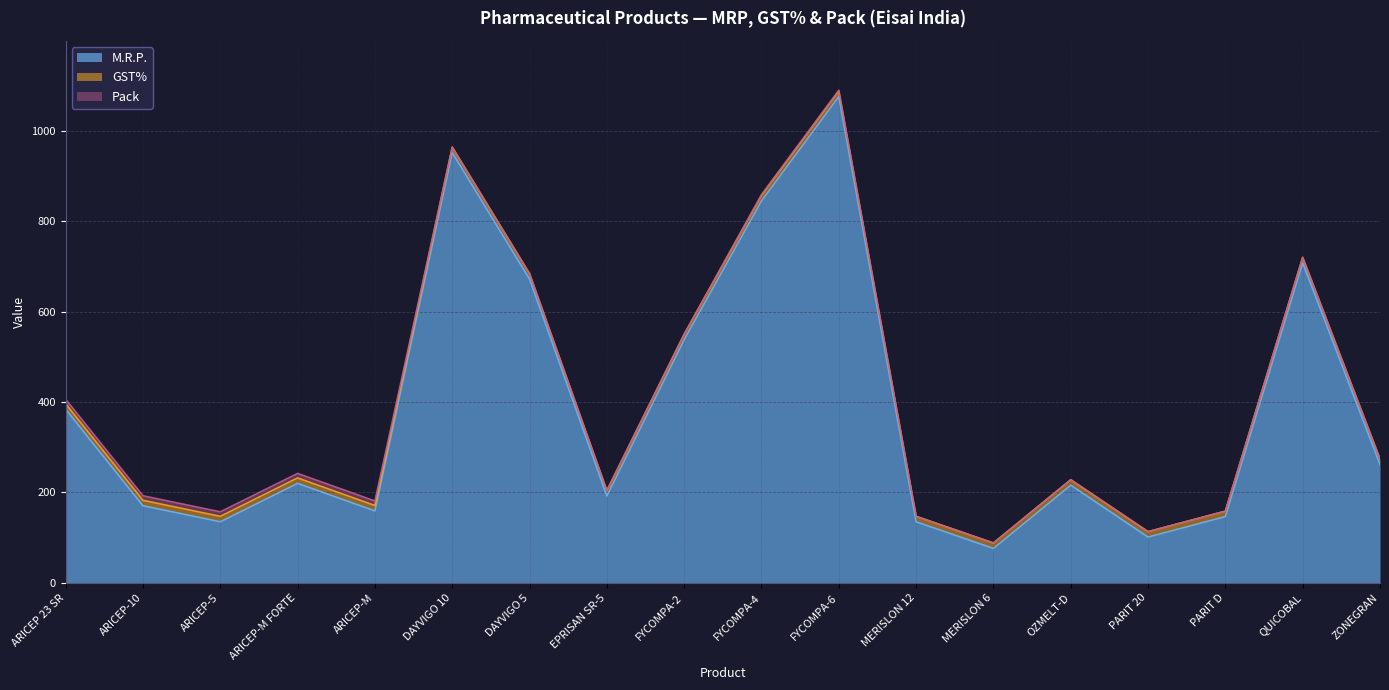

True or false: M.R.P. and GST% intersect in this chart.

False